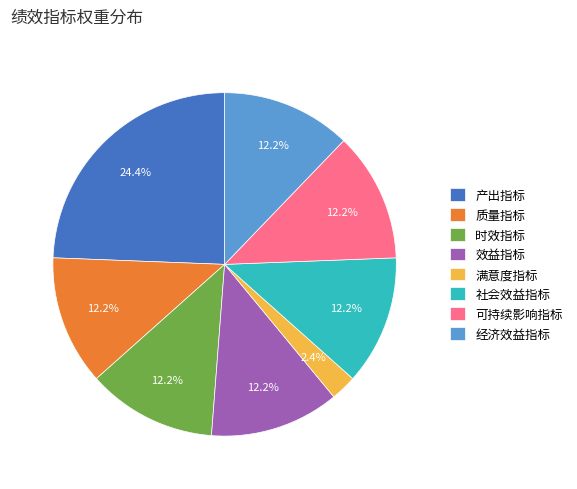

What is the ratio of the value at 可持续影响指标 to the value at 产出指标?

0.5